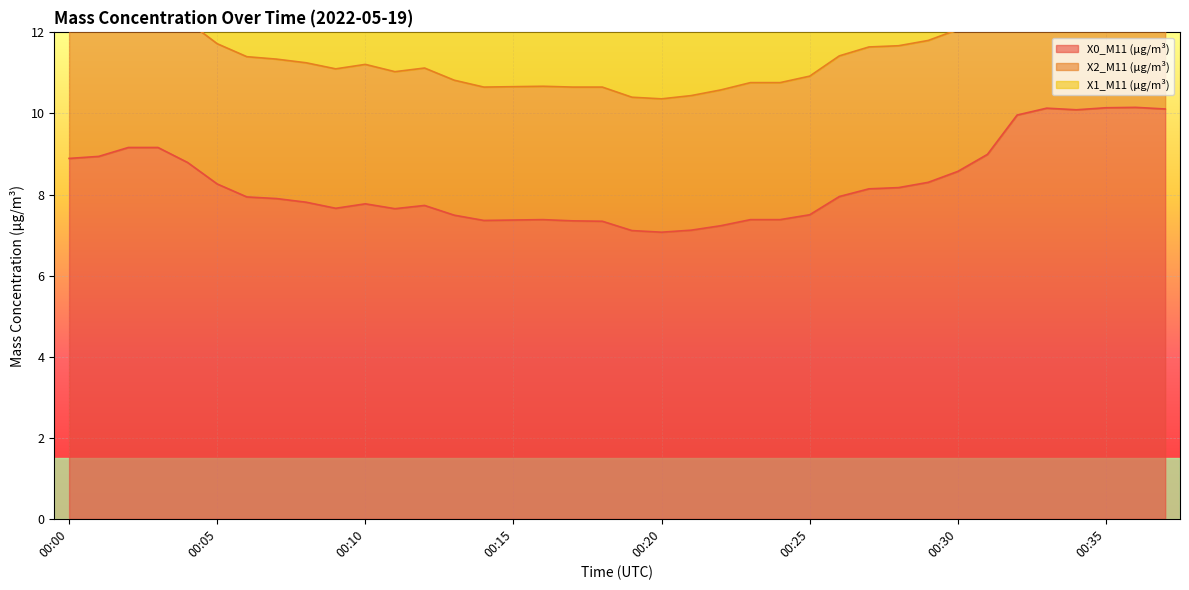

What is the approximate value of X2_M11 (μg/m³) at 00:13?

3.3